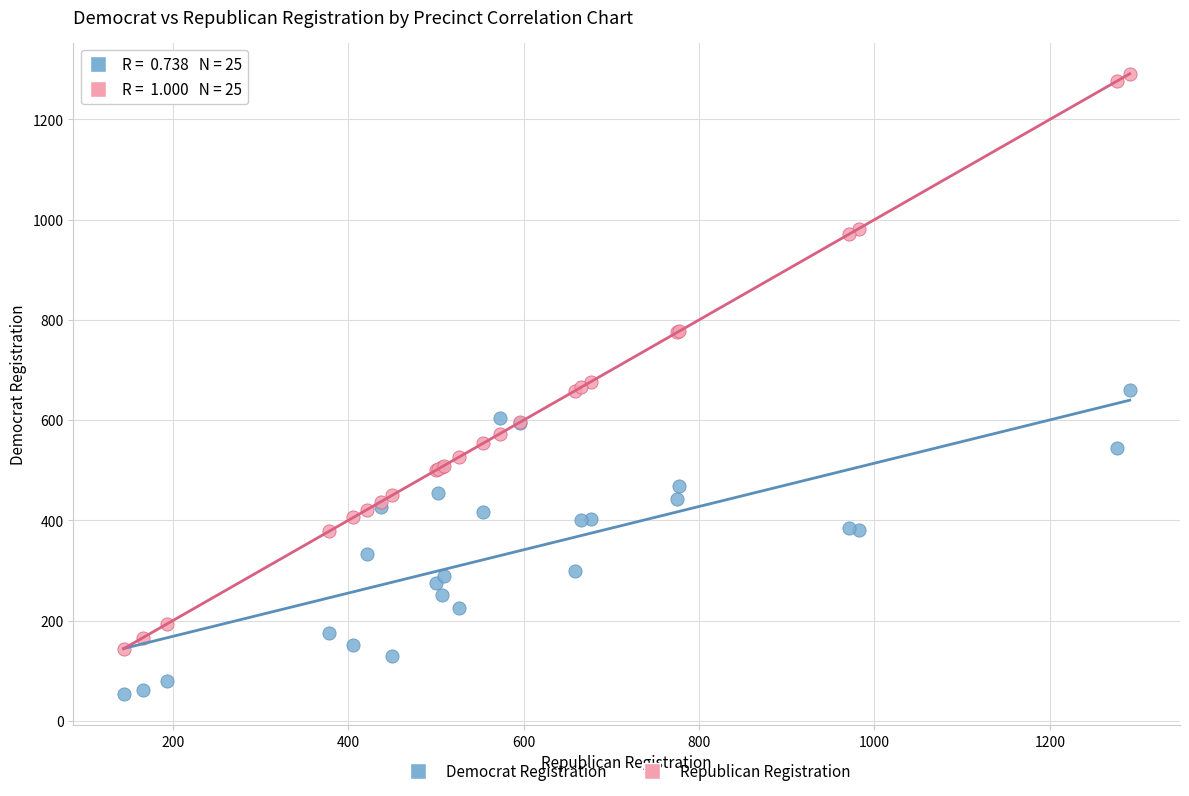

What is the X range (max minus min) for the scatter plot?

1147